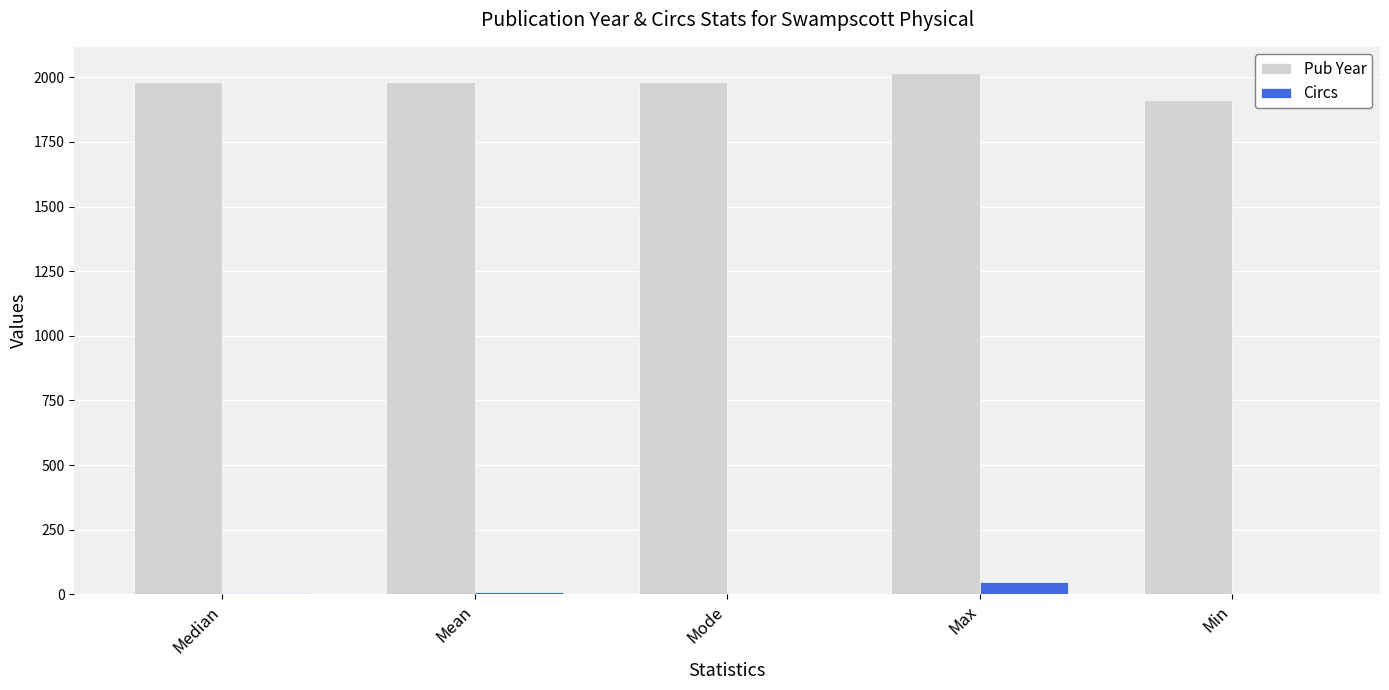

How many data points does each series have?

5